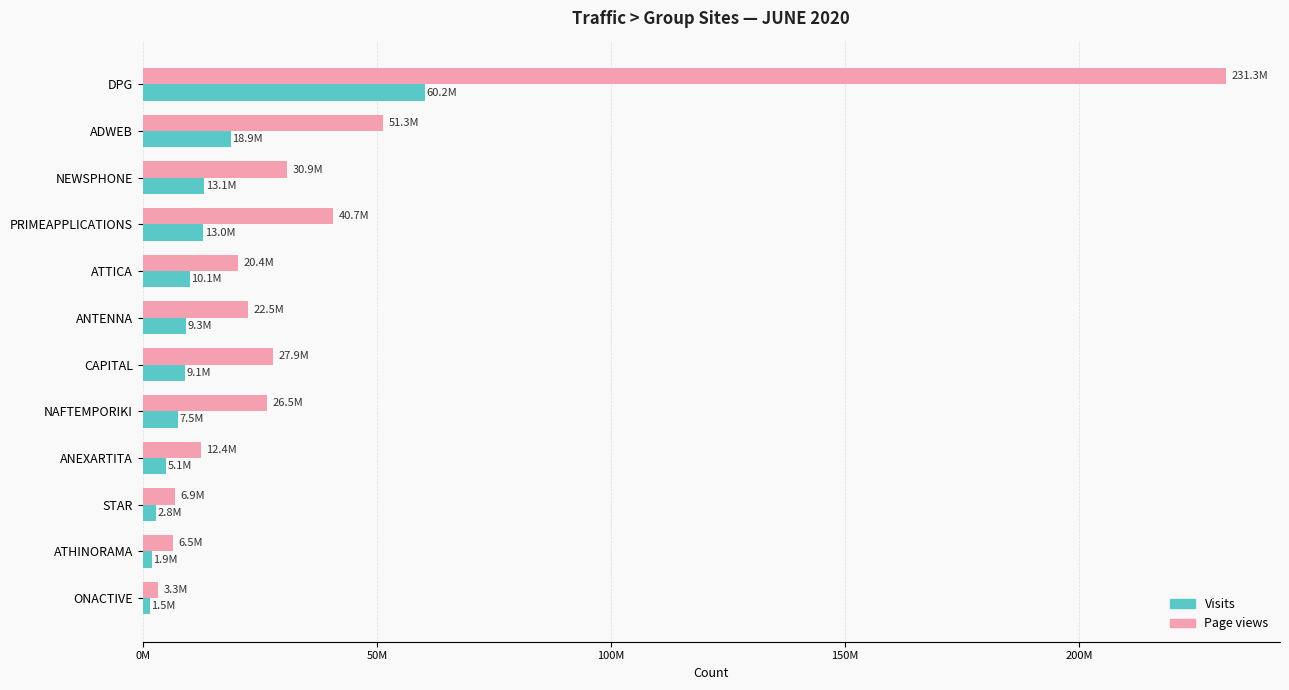

At which label is Page views closest to 117286273?

ADWEB